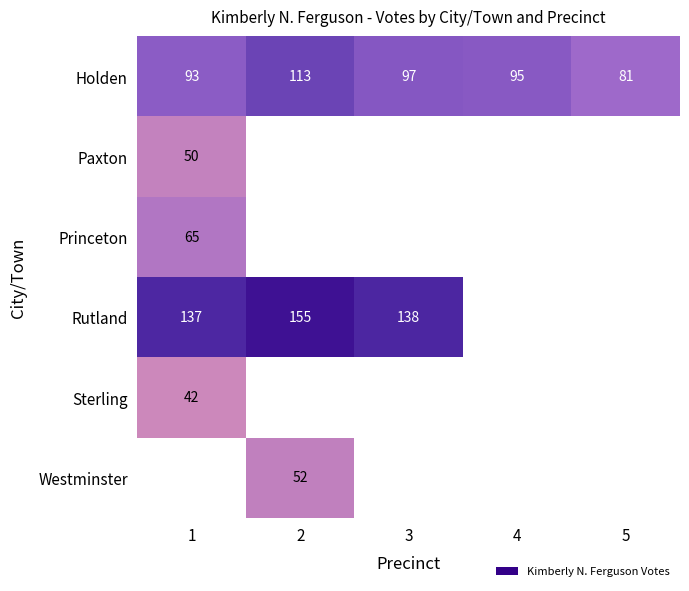

What is the greatest value displayed?

155.0